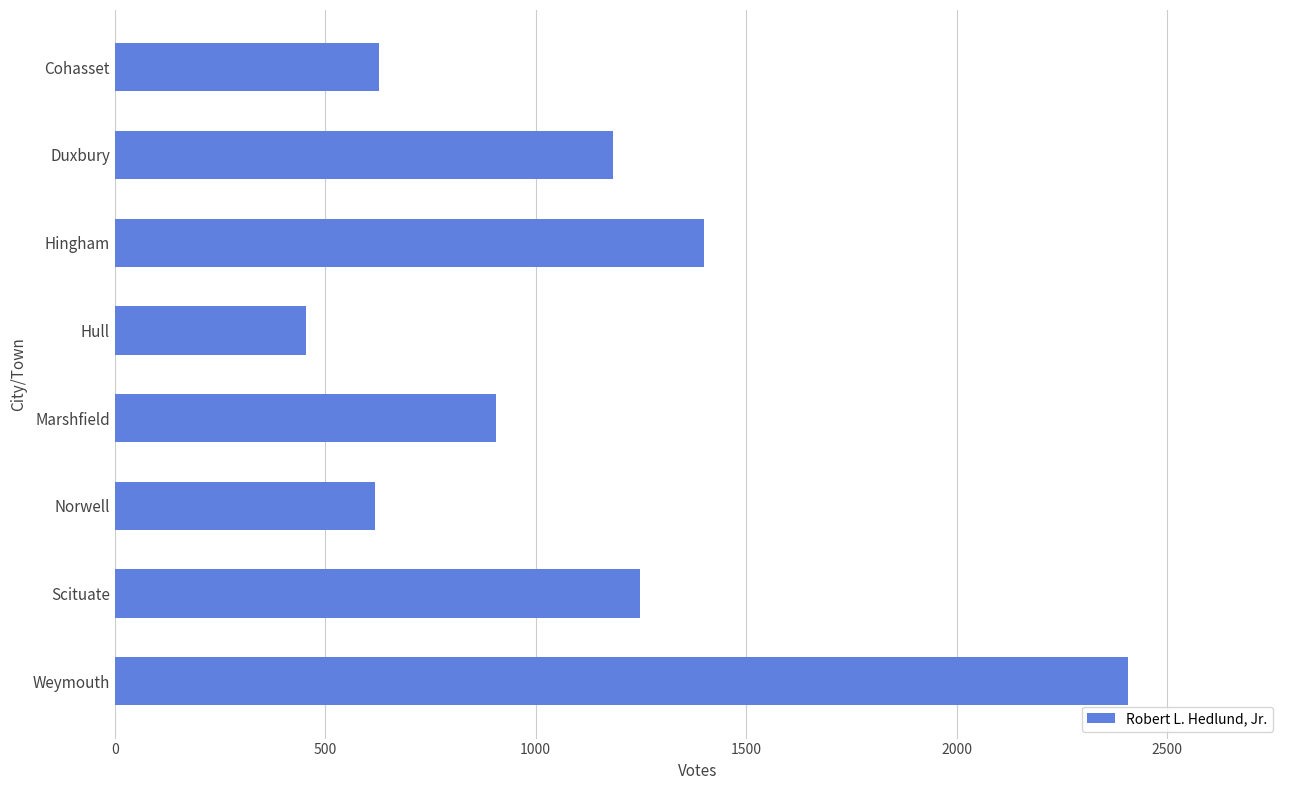

What is the change in value from Hull to Weymouth?

+1952